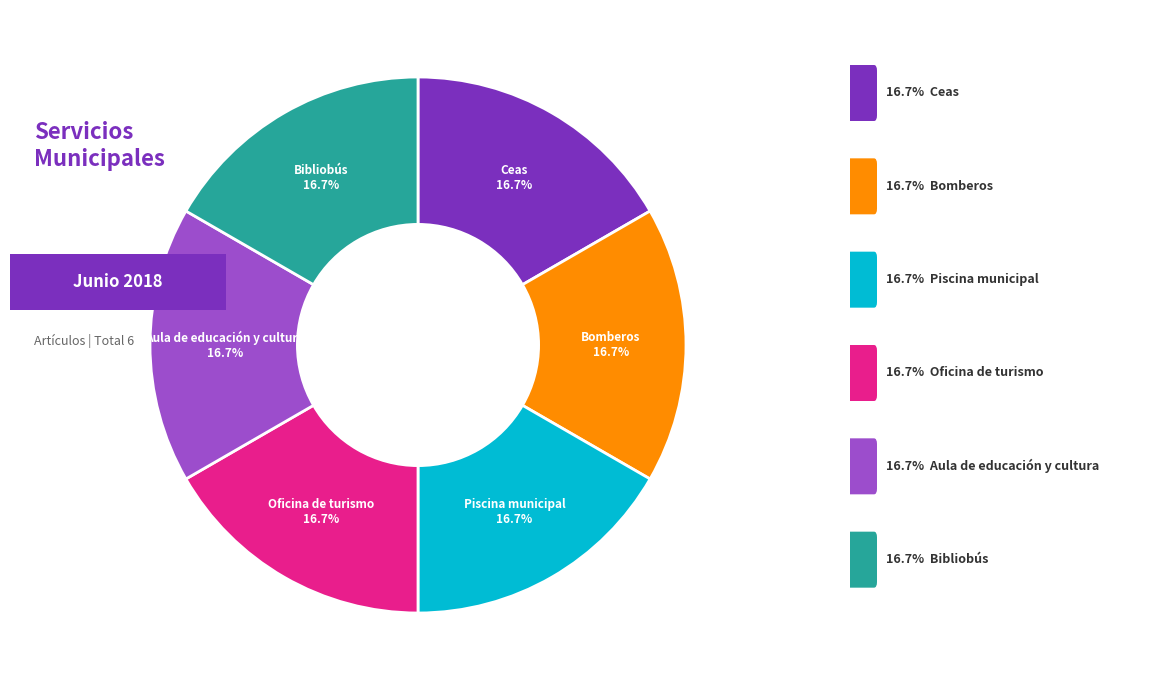

Does any single category account for the majority?

No